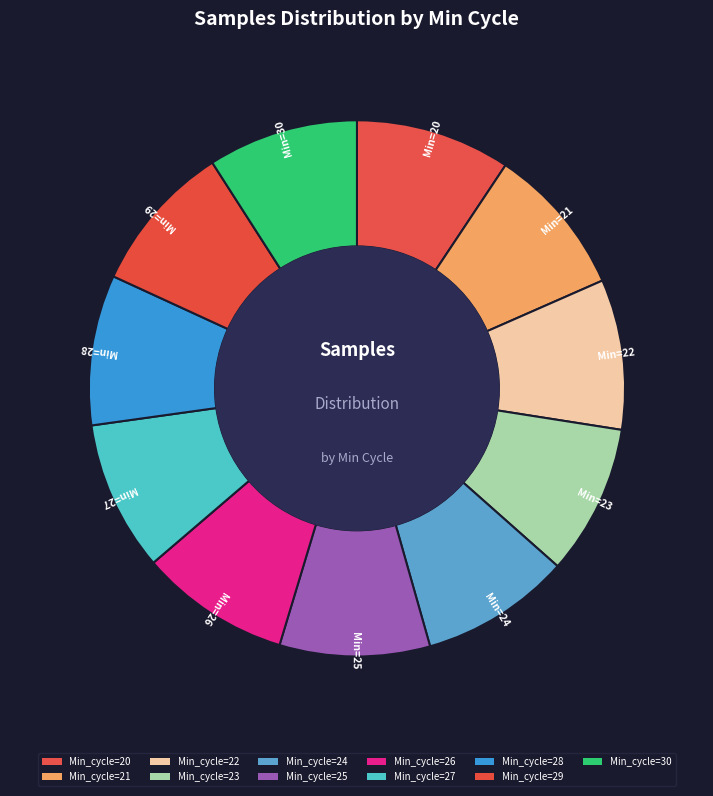

Is there any slice that represents more than half of the pie?

No